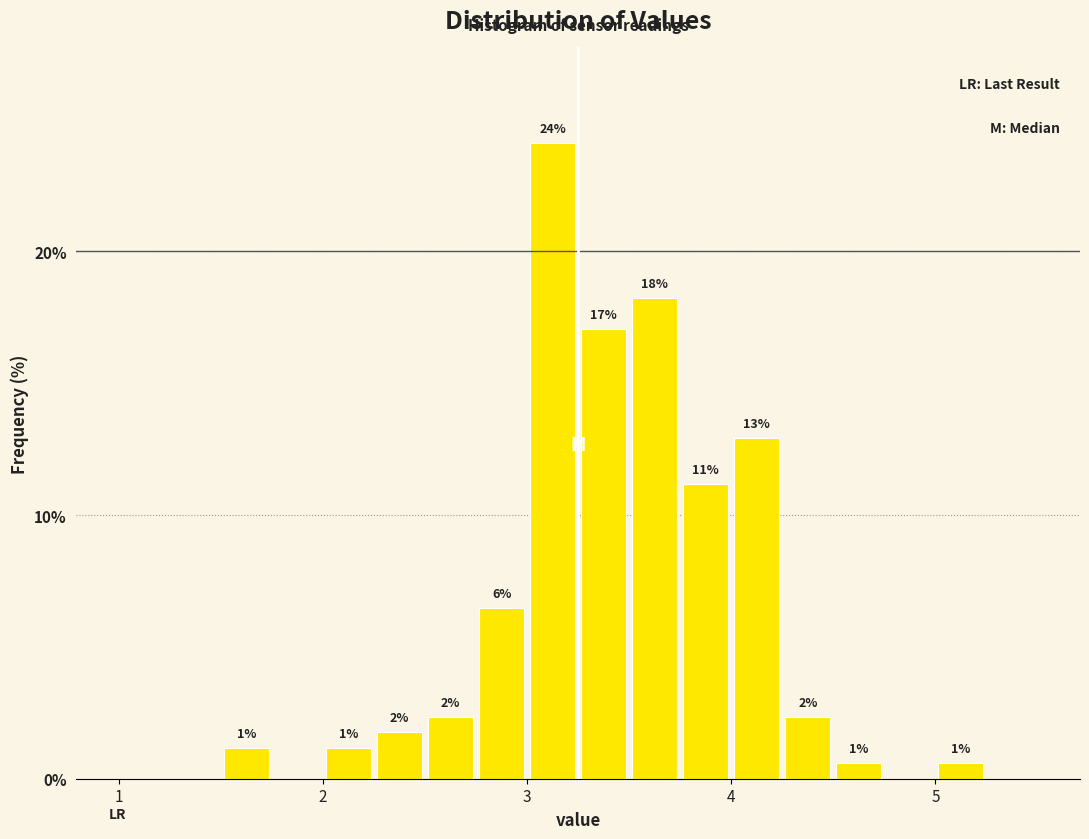

Around what value on the x-axis is the tallest bar? Give the approximate position of its centre, as read against the axis.

3.1